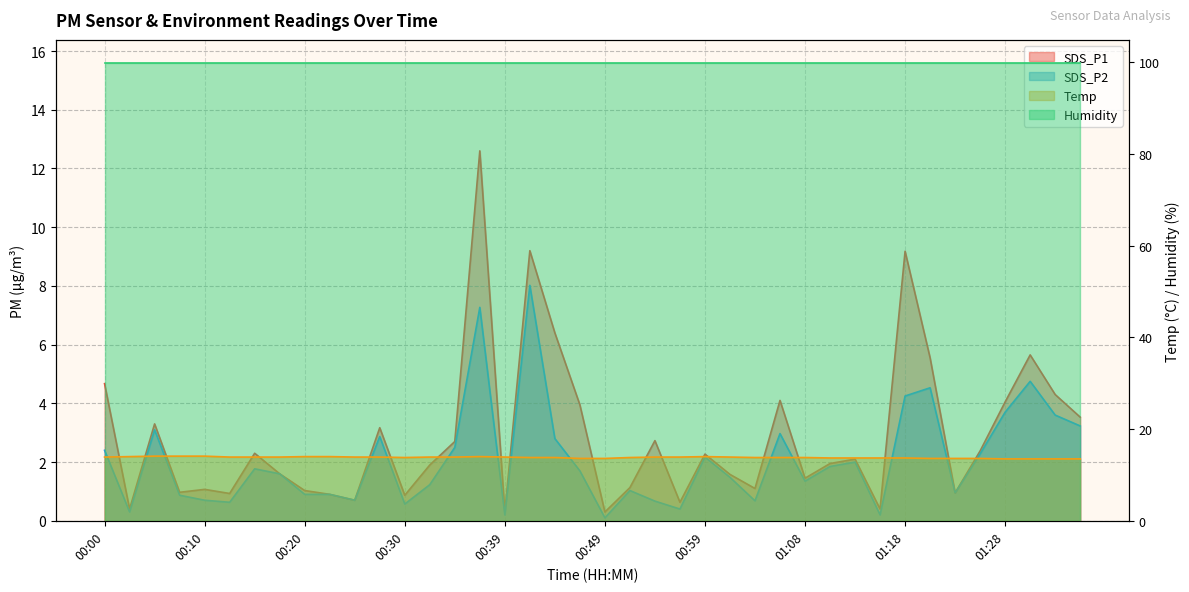

True or false: SDS_P2 and Temp intersect in this chart.

False